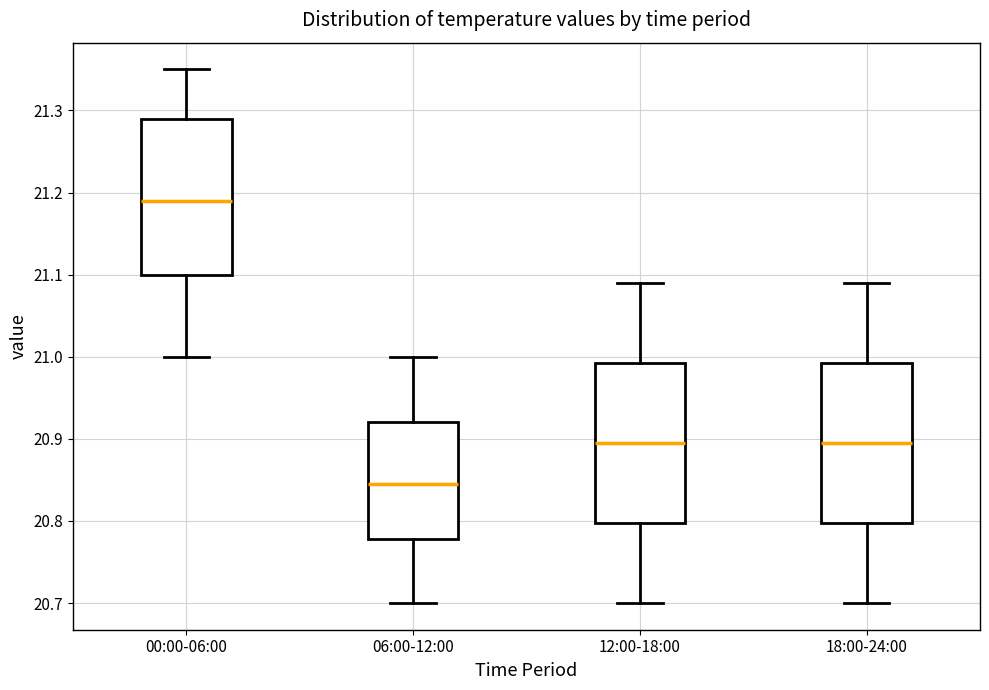

Which box has the highest median line?

00:00-06:00